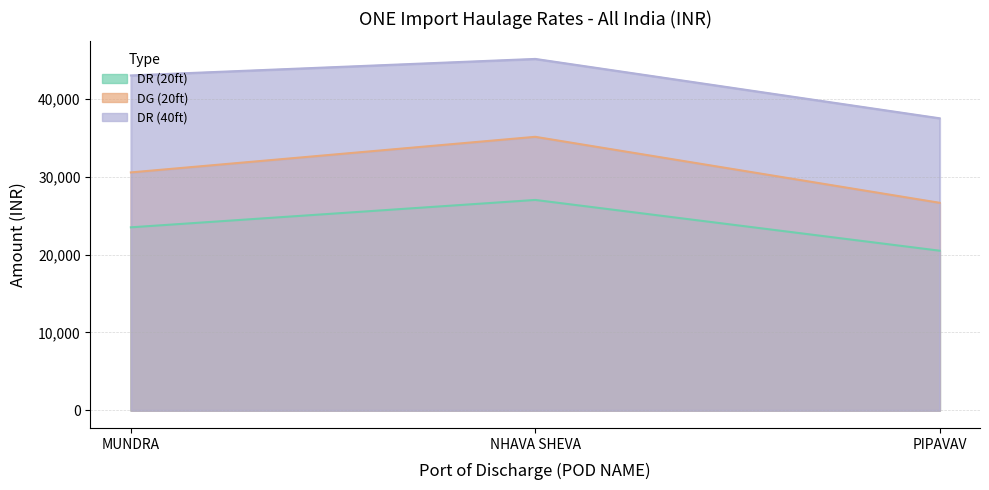

At which category is the sum across all series the highest?

NHAVA SHEVA